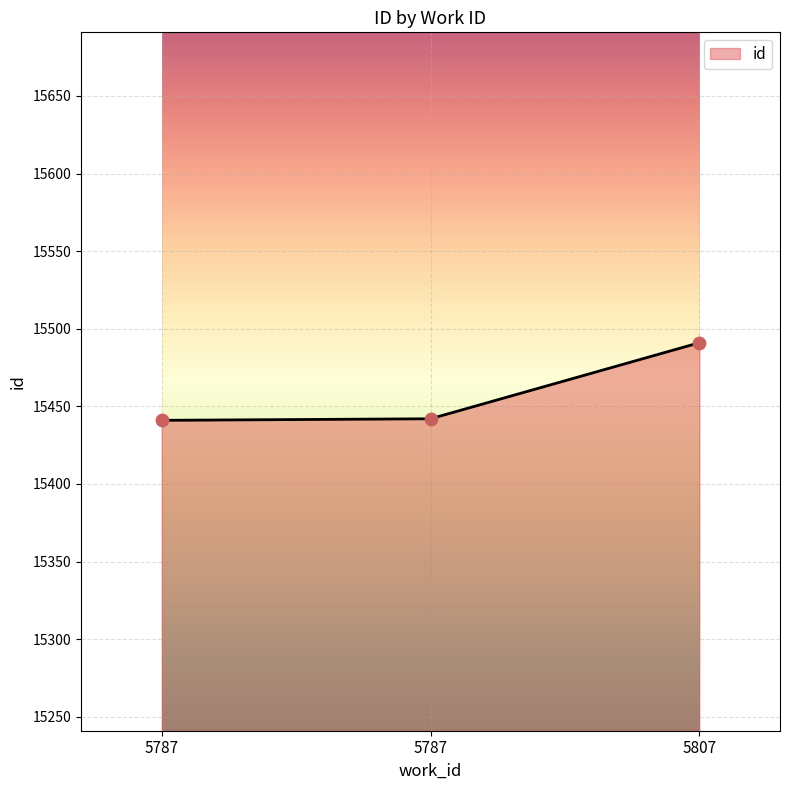

What is the change in value from 5787 to 5807?

+50